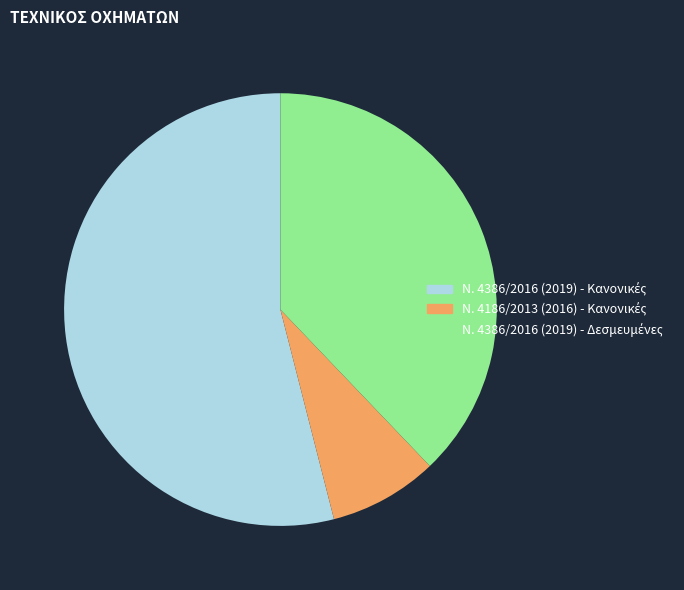

Is there a majority slice in this chart?

Yes